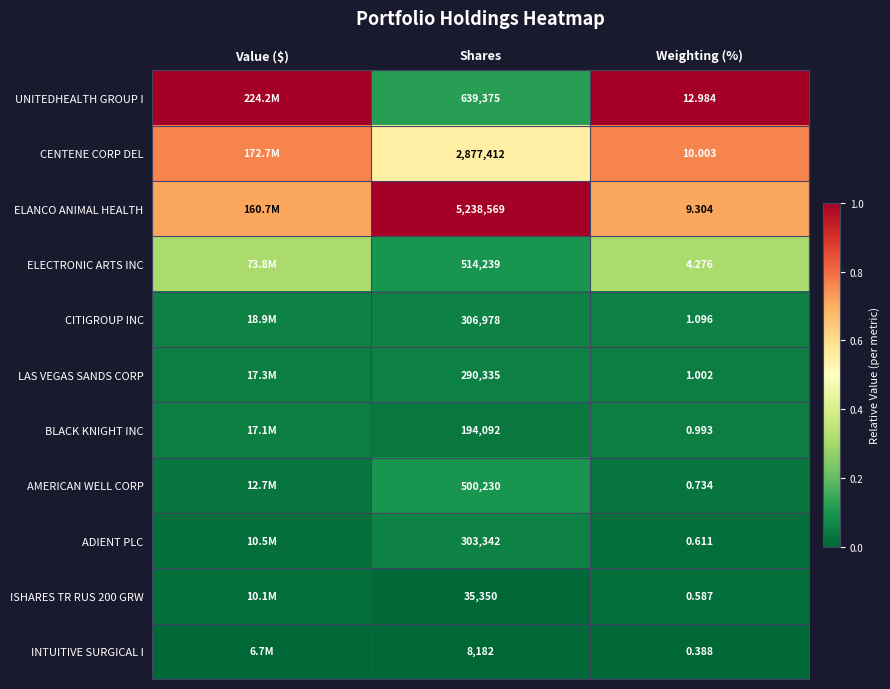

How many categories are shown in the chart?

3